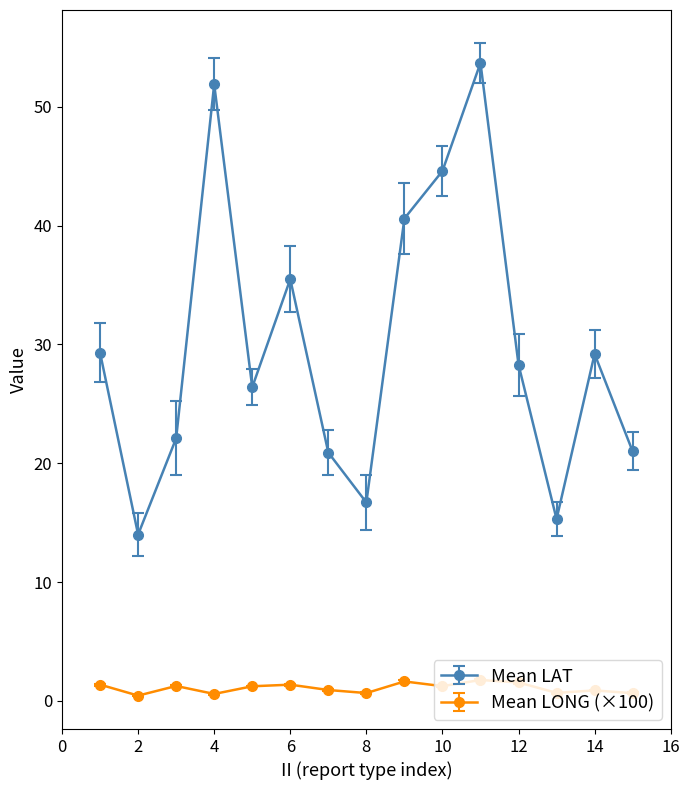

Which series has the largest total across all categories?

Mean LAT